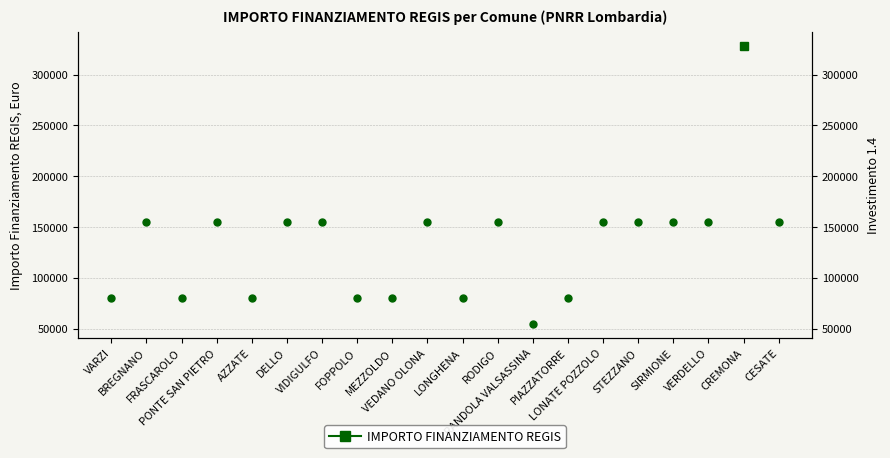

How many interior local peaks (higher than both neighbors) does the data have?

5